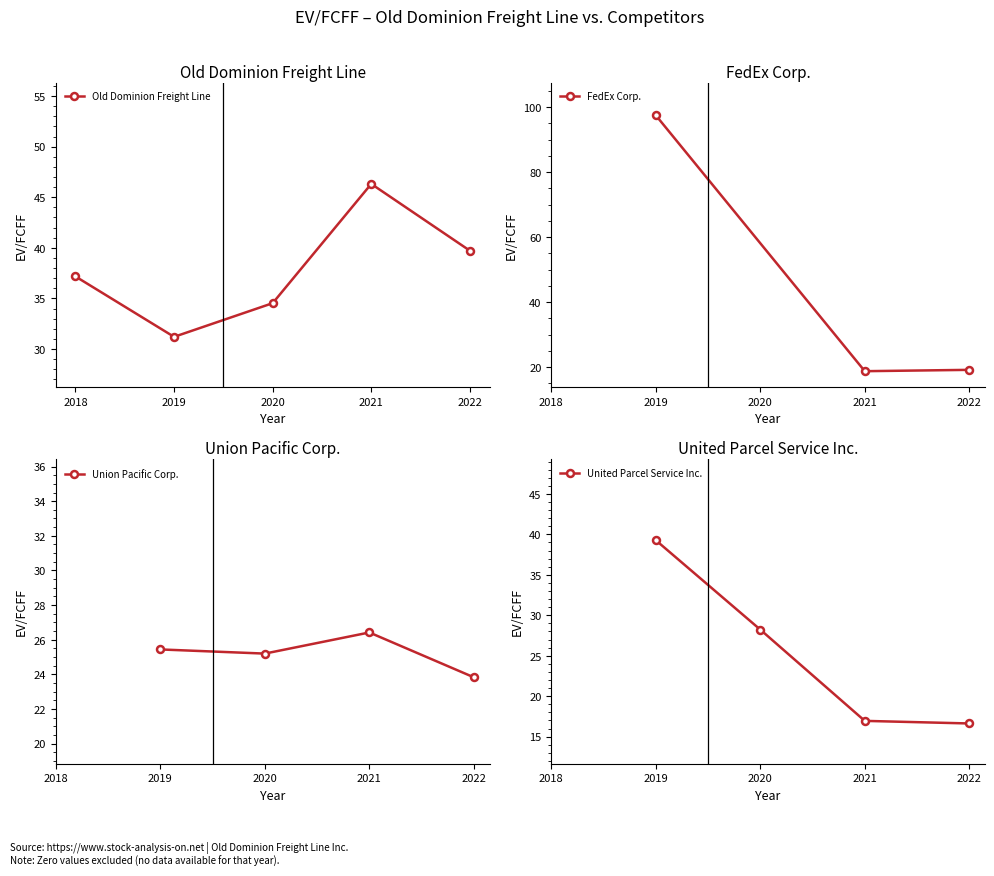

True or false: Union Pacific Corp. has a value of 25.2 at 2020-12-31.

True